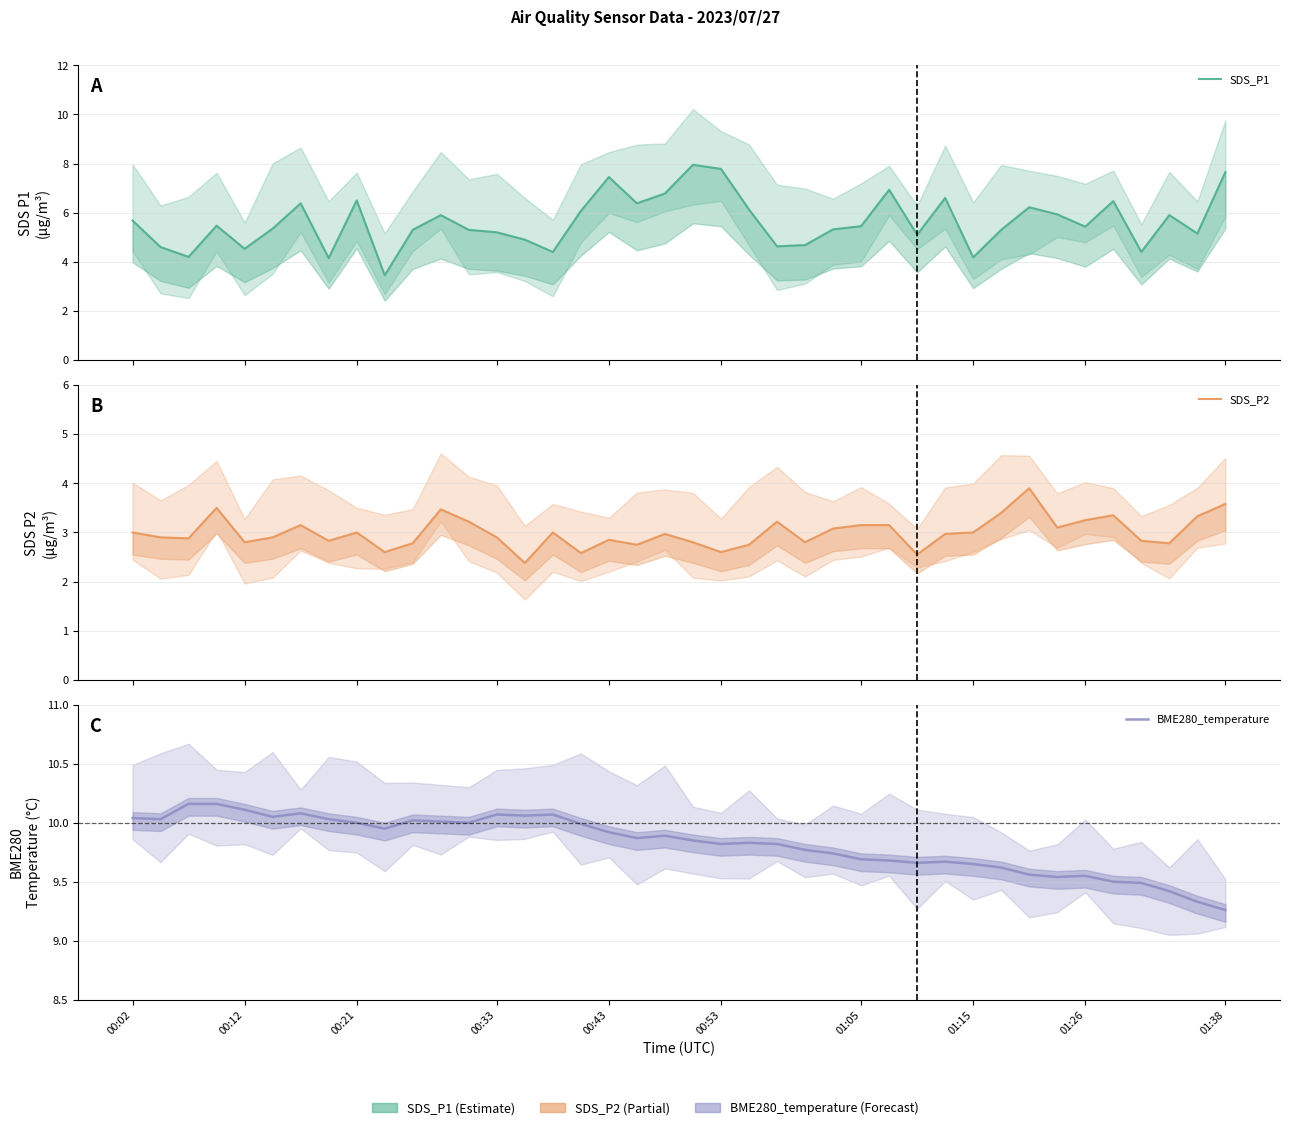

The value of SDS_P1 at 27 is 9.7. True or false?

False